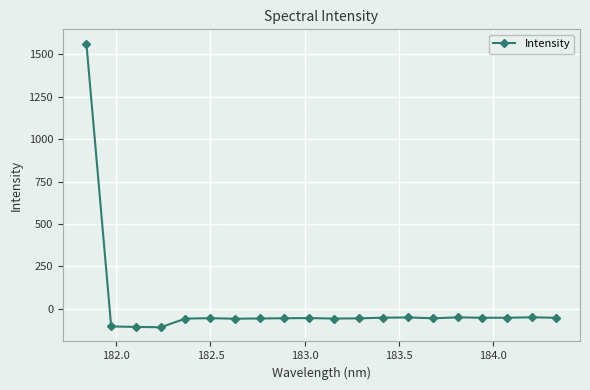

What is the value of the 15th point from the left?

-56.6